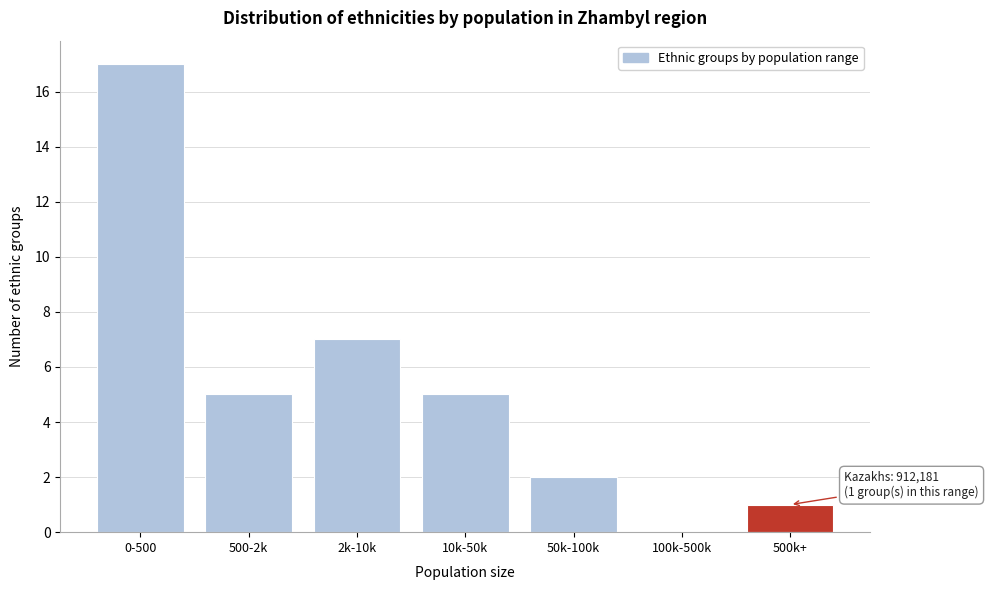

Reading left to right, transcribe all the data shown in this chart.

0-500=17	500-2k=5	2k-10k=7	10k-50k=5	50k-100k=2	100k-500k=0	500k+=1